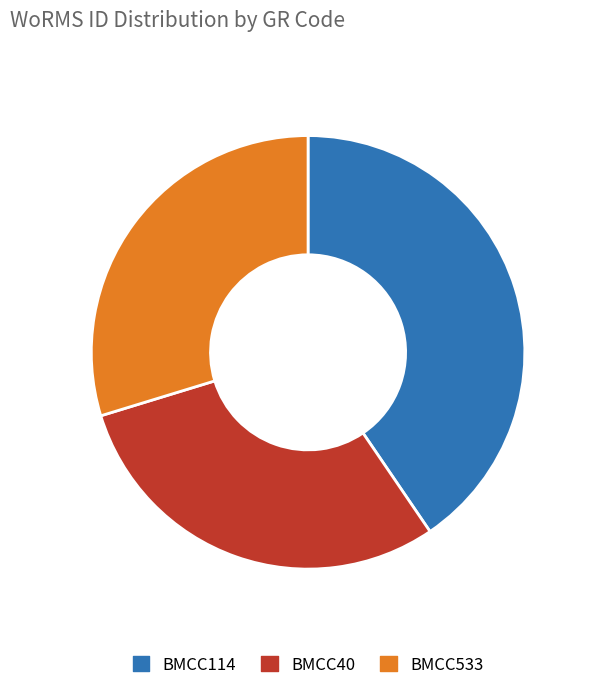

Does any single category account for the majority?

No